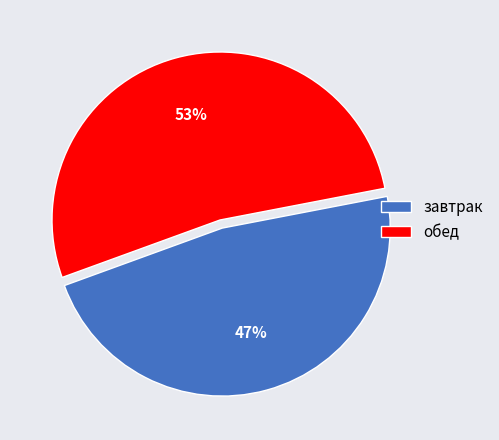

What is the majority slice?

обед